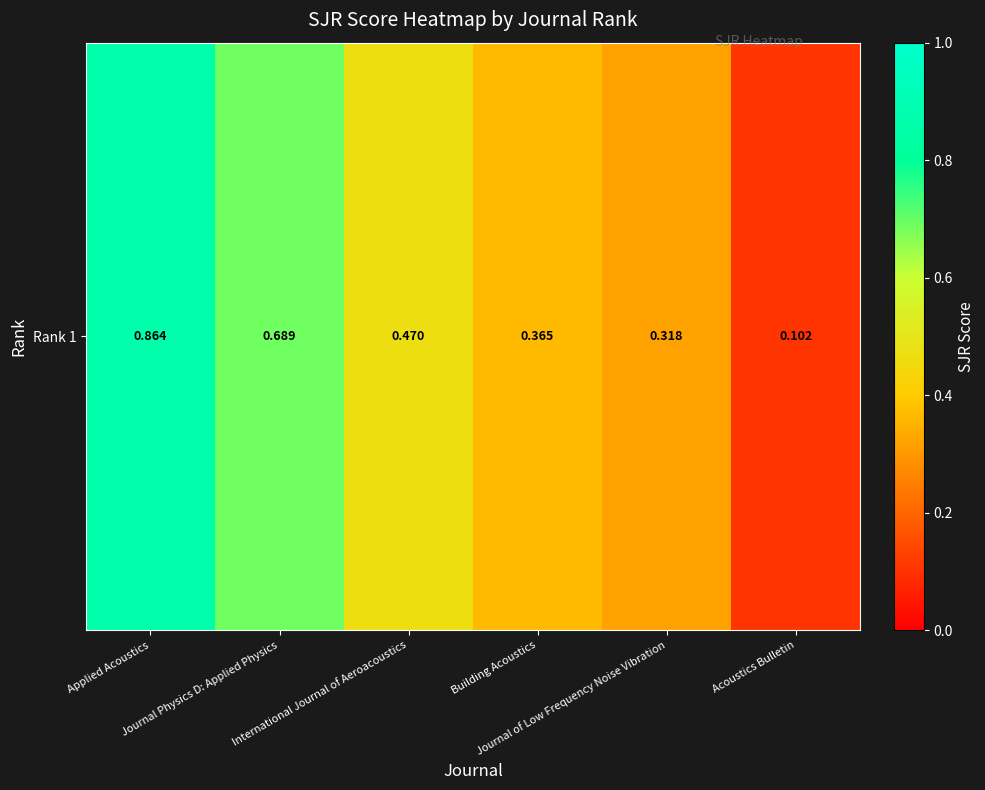

What is the average value?

0.5